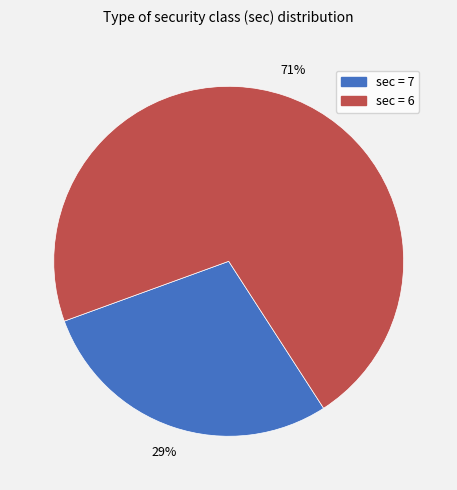

Is the sum of sec = 7 and sec = 6 greater than half?

Yes